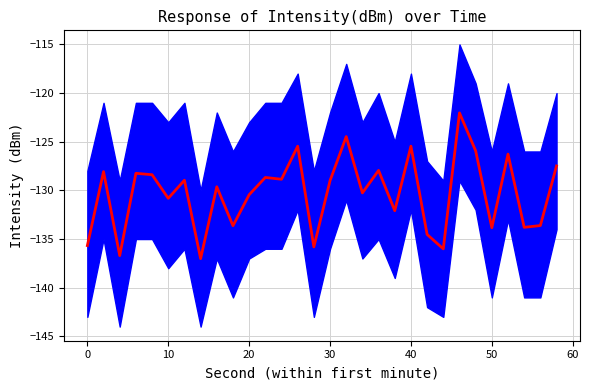

How many points are higher than both their immediate neighbors (excluding endpoints)?

11